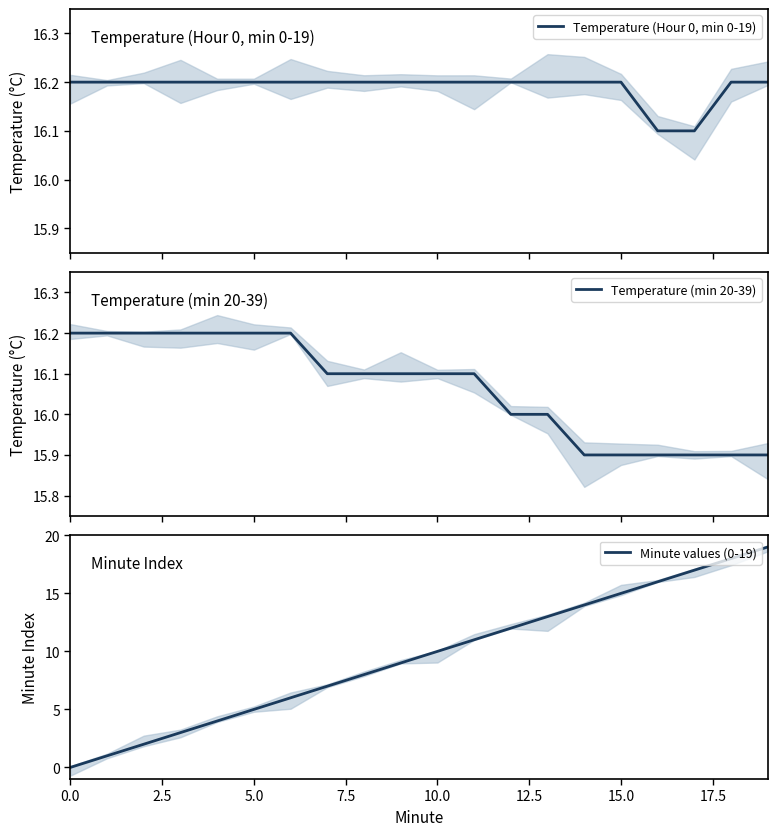

True or false: Minute values (0-19) has more than 2 interior local peaks.

False